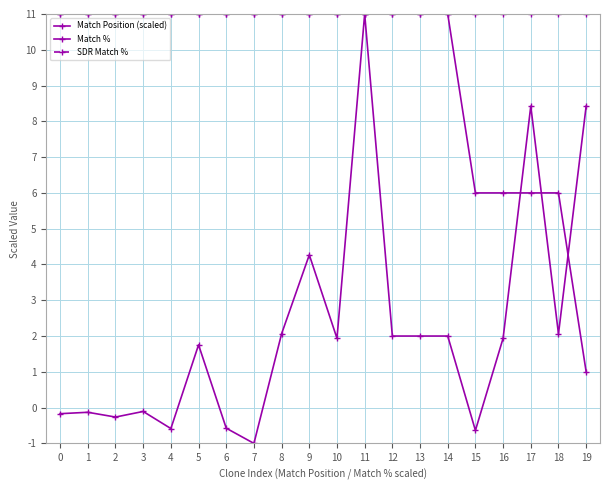

Rank the series by their maximum value, from highest to lowest.

Match Position (scaled), Match %, SDR Match %